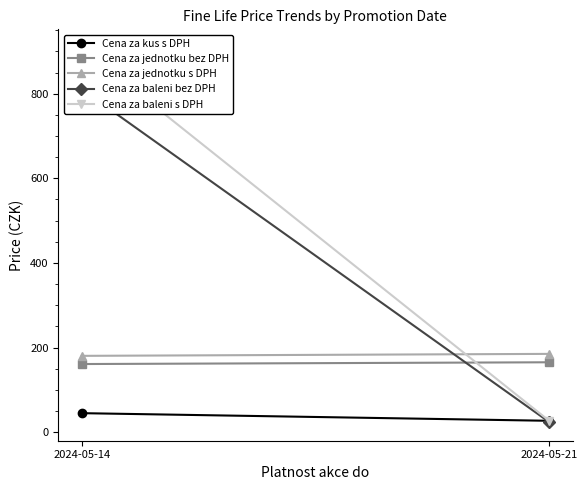

At which label does Cena za baleni bez DPH reach its minimum?

2024-05-21